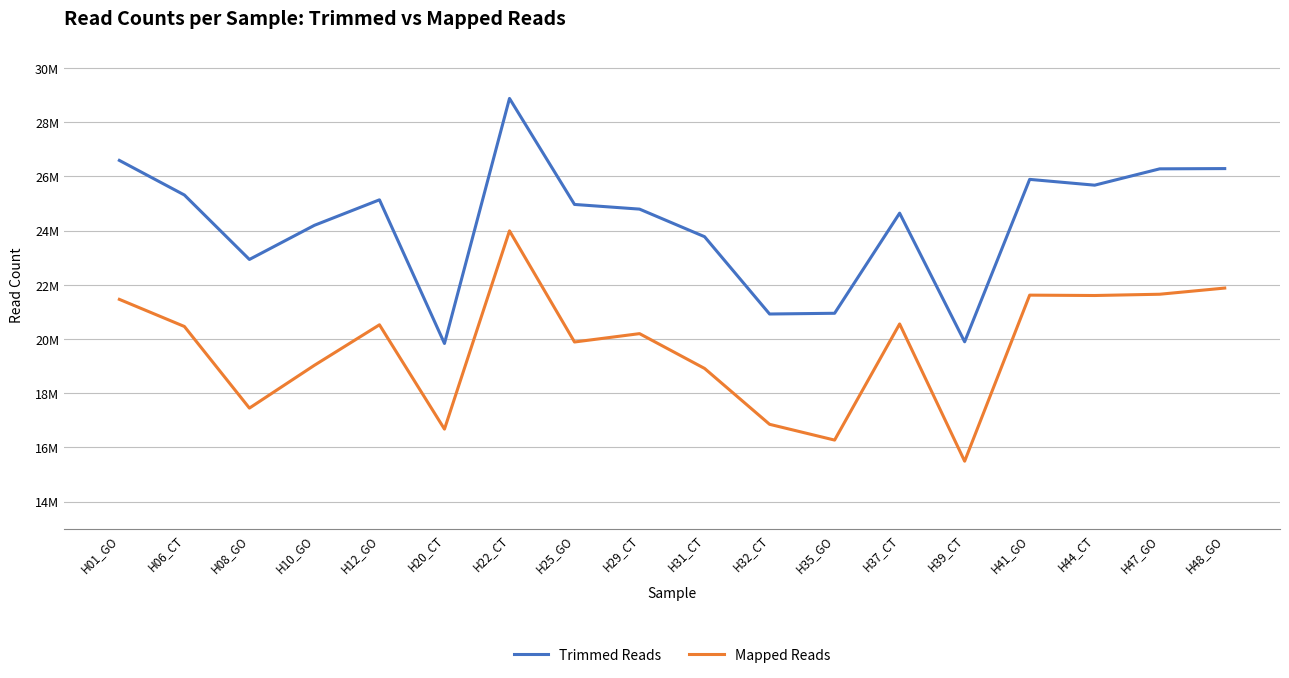

What are all the series names shown in the legend?

Trimmed Reads, Mapped Reads